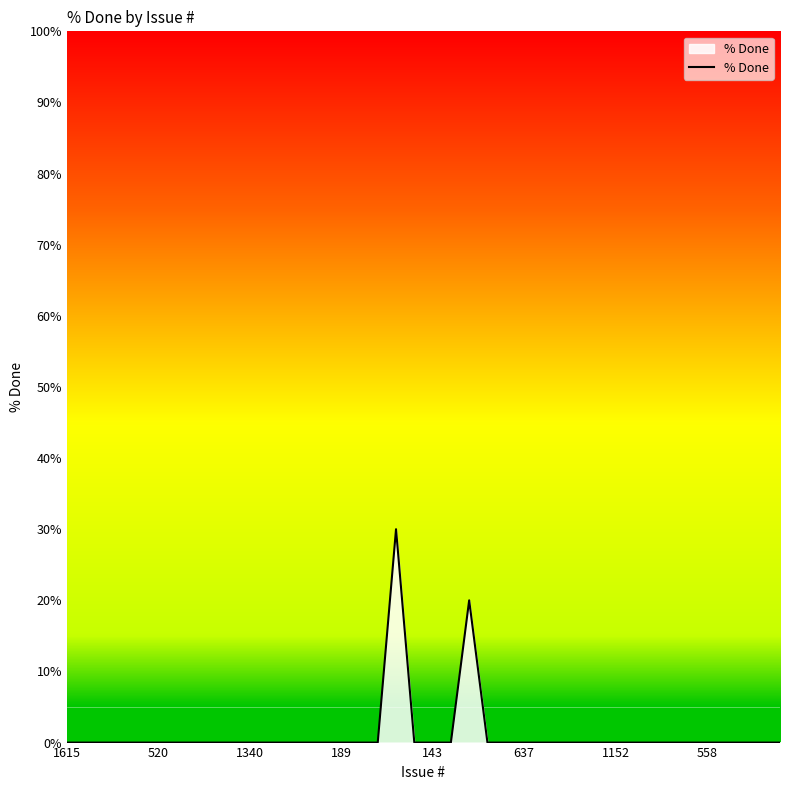

What is the maximum value shown in the chart?

30